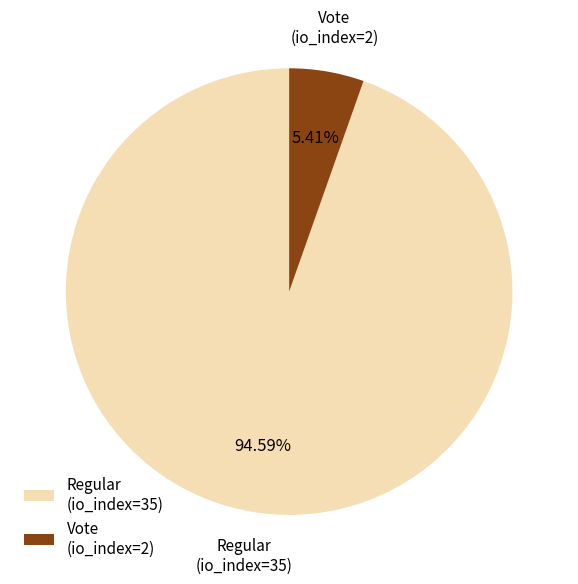

To the nearest percent, what is the average slice percentage?

50%